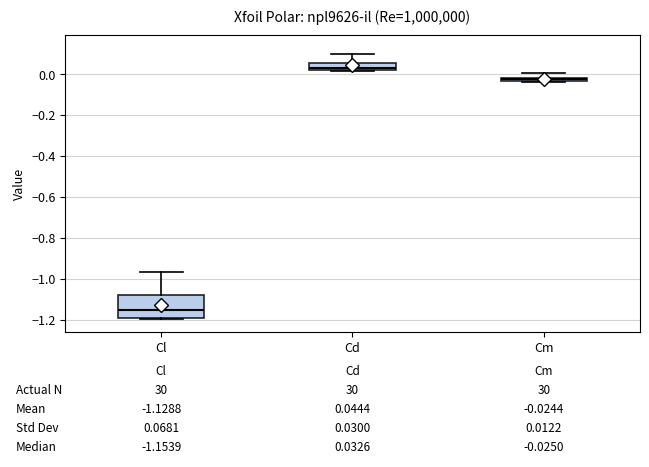

Which box has the highest median line?

Cd